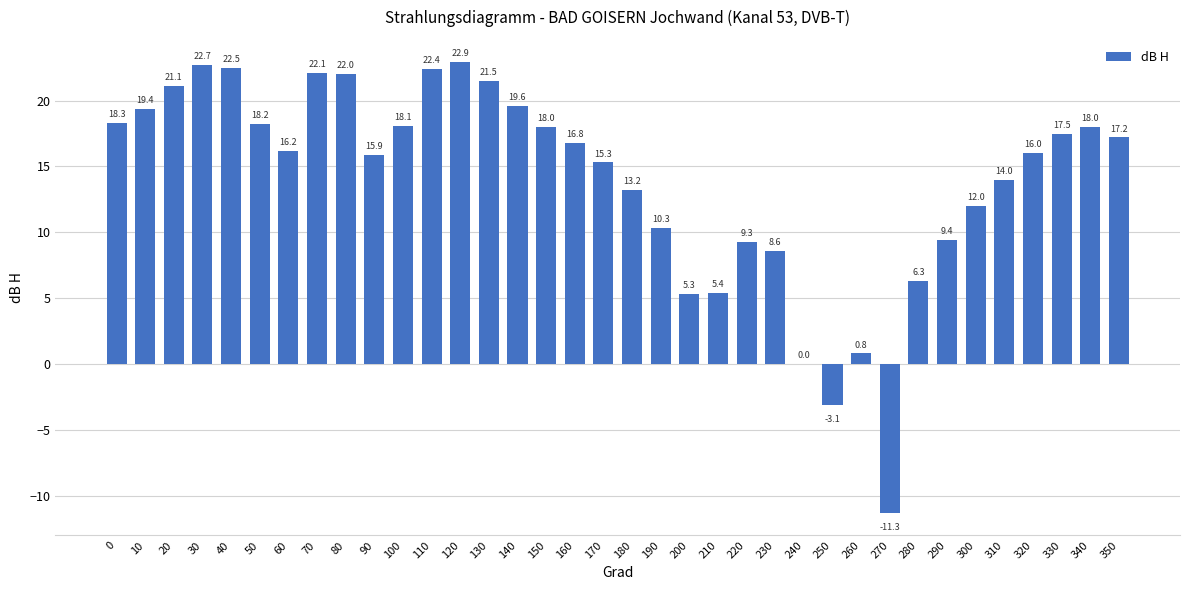

Approximately how many times larger is the value at 220 compared to 50?

0.5